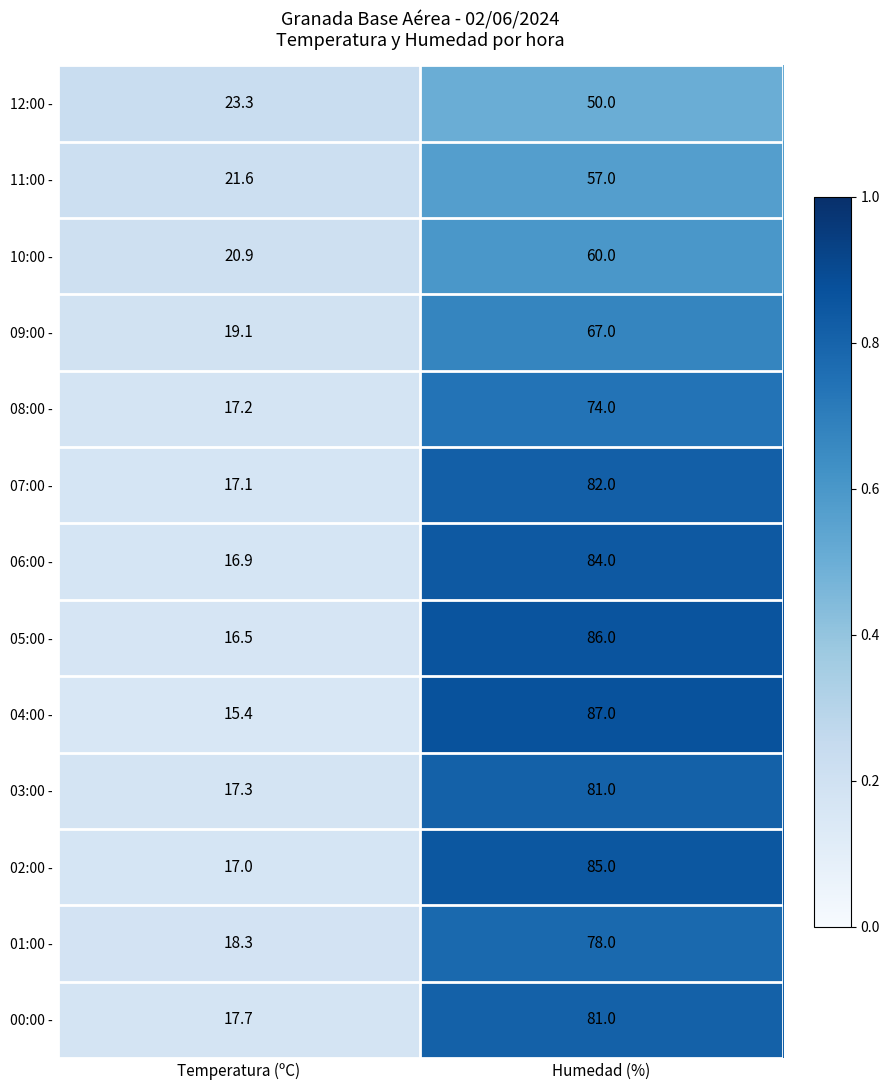

Reading right to left, list all the values displayed in this chart.

12:00 -: Humedad (%)=50.0	Temperatura (ºC)=23.3
11:00 -: Humedad (%)=57.0	Temperatura (ºC)=21.6
10:00 -: Humedad (%)=60.0	Temperatura (ºC)=20.9
09:00 -: Humedad (%)=67.0	Temperatura (ºC)=19.1
08:00 -: Humedad (%)=74.0	Temperatura (ºC)=17.2
07:00 -: Humedad (%)=82.0	Temperatura (ºC)=17.1
06:00 -: Humedad (%)=84.0	Temperatura (ºC)=16.9
05:00 -: Humedad (%)=86.0	Temperatura (ºC)=16.5
04:00 -: Humedad (%)=87.0	Temperatura (ºC)=15.4
03:00 -: Humedad (%)=81.0	Temperatura (ºC)=17.3
02:00 -: Humedad (%)=85.0	Temperatura (ºC)=17.0
01:00 -: Humedad (%)=78.0	Temperatura (ºC)=18.3
00:00 -: Humedad (%)=81.0	Temperatura (ºC)=17.7